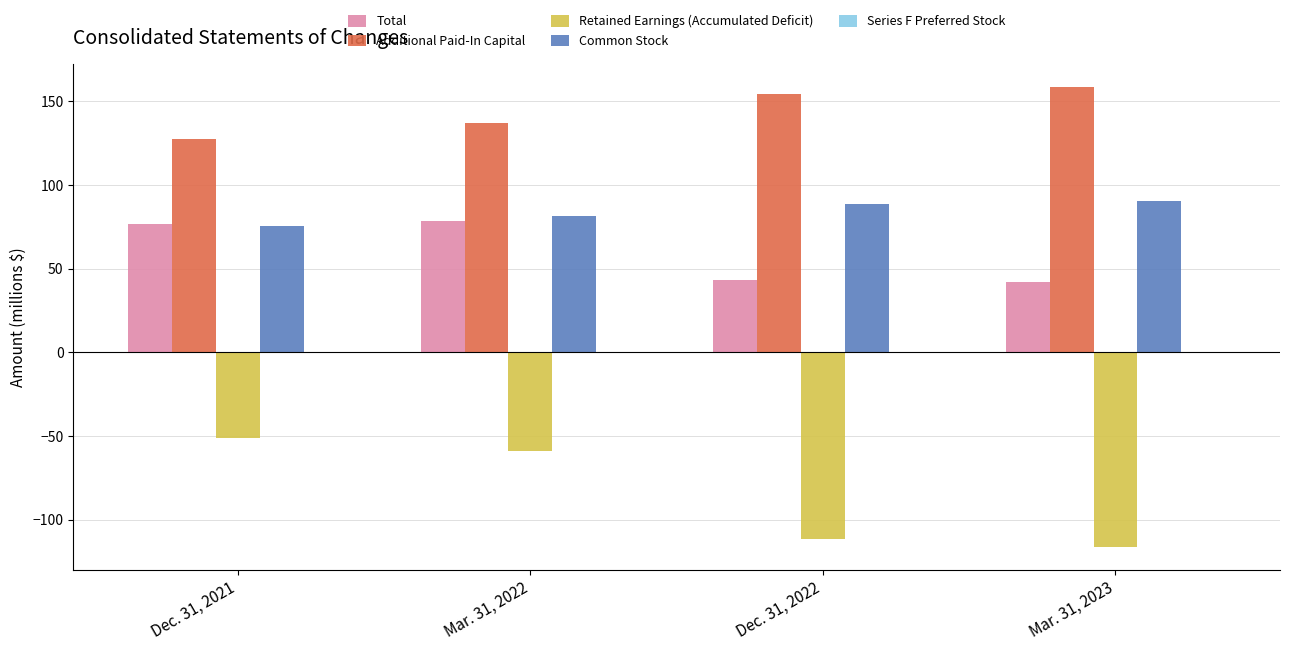

Where is Additional Paid-In Capital nearest to the value 143?

Mar. 31, 2022